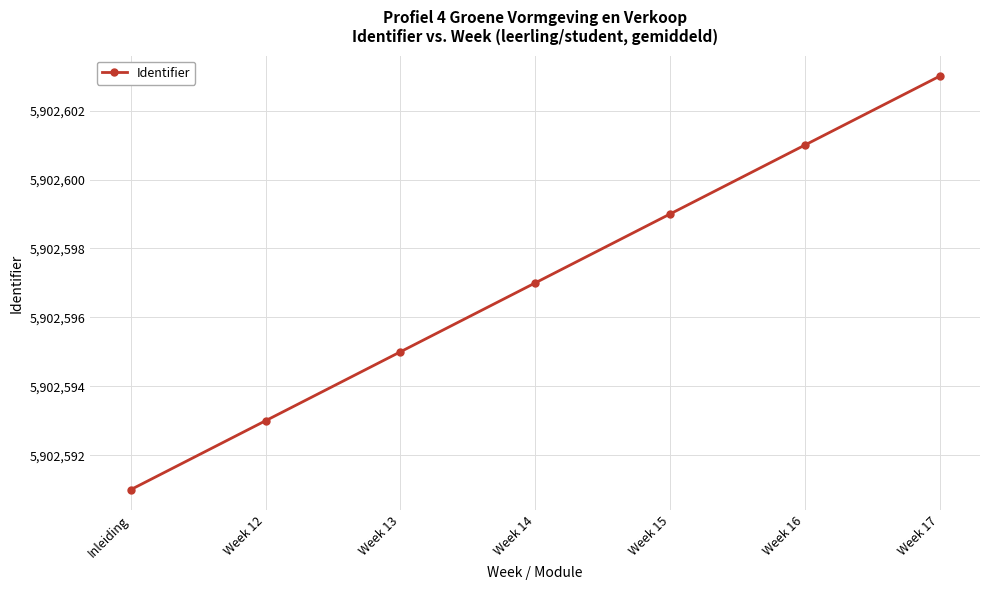

How many values are between 5902593 and 5902601?

5